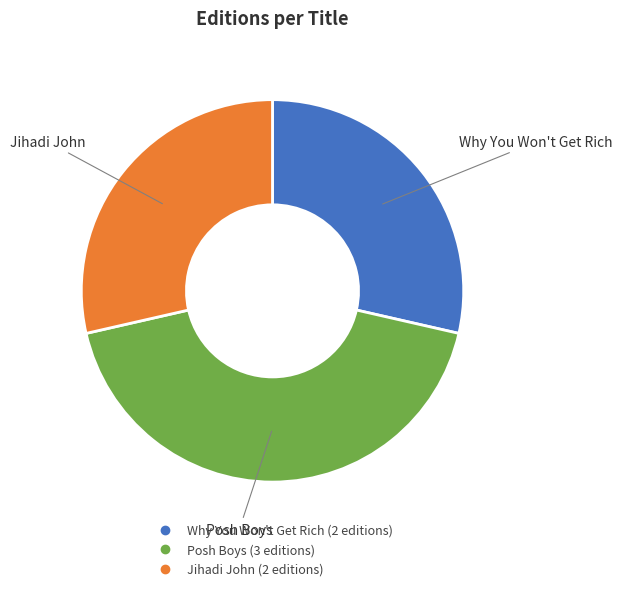

Combined, do Why You Won't Get Rich and Posh Boys account for over 50%?

Yes